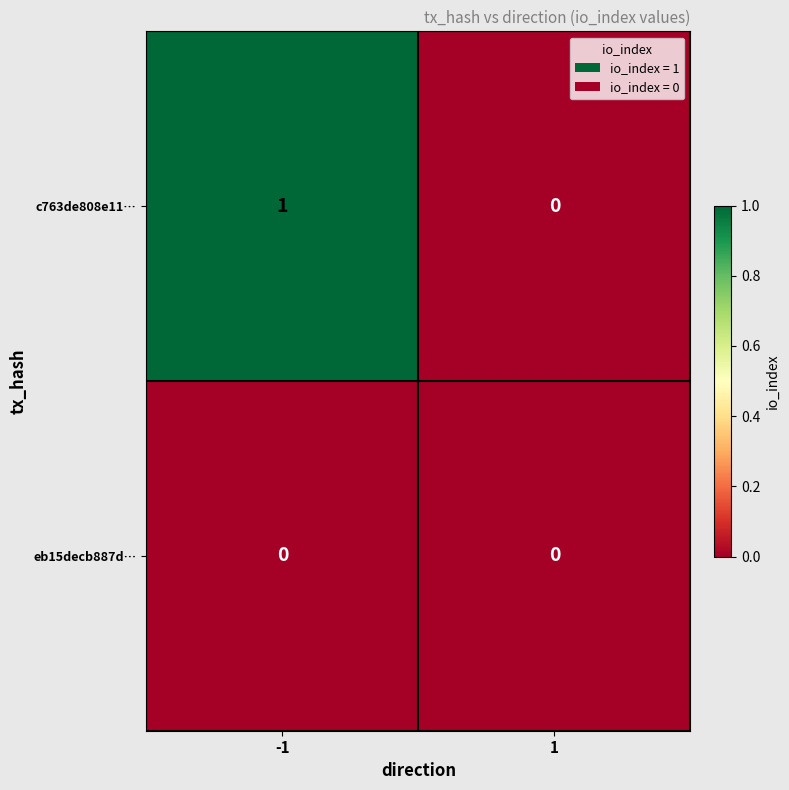

The value of c763de808e11… at -1 is 2. True or false?

False